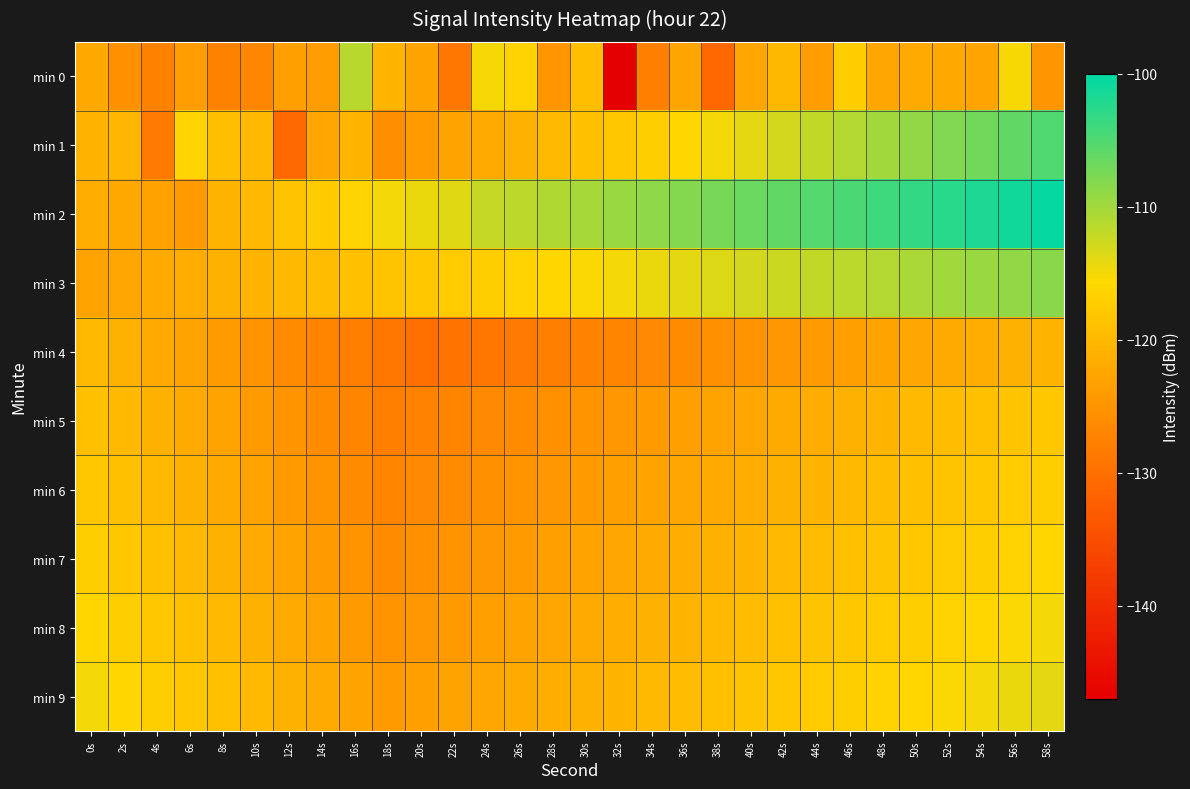

Reading left to right, what are all the values shown in this chart?

min 0: 0s=-122.1	2s=-125.4	4s=-127.6	6s=-123.7	8s=-127.6	10s=-127.0	12s=-123.5	14s=-123.9	16s=-111.3	18s=-120.4	20s=-123.0	22s=-128.9	24s=-115.1	26s=-116.5	28s=-124.8	30s=-119.1	32s=-147.1	34s=-127.9	36s=-122.6	38s=-131.2	40s=-122.3	42s=-120.0	44s=-123.9	46s=-117.2	48s=-122.3	50s=-122.0	52s=-122.2	54s=-122.8	56s=-115.3	58s=-124.7
min 1: 0s=-120.8	2s=-120.3	4s=-128.5	6s=-116.2	8s=-119.2	10s=-119.8	12s=-130.8	14s=-122.4	16s=-120.6	18s=-125.9	20s=-124.0	22s=-123.0	24s=-122.0	26s=-121.0	28s=-120.0	30s=-119.0	32s=-118.0	34s=-117.0	36s=-116.0	38s=-115.0	40s=-114.0	42s=-113.0	44s=-112.0	46s=-111.0	48s=-110.0	50s=-109.0	52s=-108.0	54s=-107.0	56s=-106.0	58s=-105.0
min 2: 0s=-121.5	2s=-122.3	4s=-123.1	6s=-124.0	8s=-120.5	10s=-119.8	12s=-118.6	14s=-117.4	16s=-116.2	18s=-115.0	20s=-114.5	22s=-113.8	24s=-112.2	26s=-111.6	28s=-110.9	30s=-110.2	32s=-109.5	34s=-108.8	36s=-108.1	38s=-107.4	40s=-106.7	42s=-106.0	44s=-105.3	46s=-104.6	48s=-103.9	50s=-103.2	52s=-102.5	54s=-101.8	56s=-101.1	58s=-100.4
min 3: 0s=-123.0	2s=-122.5	4s=-122.0	6s=-121.5	8s=-121.0	10s=-120.5	12s=-120.0	14s=-119.5	16s=-119.0	18s=-118.5	20s=-118.0	22s=-117.5	24s=-117.0	26s=-116.5	28s=-116.0	30s=-115.5	32s=-115.0	34s=-114.5	36s=-114.0	38s=-113.5	40s=-113.0	42s=-112.5	44s=-112.0	46s=-111.5	48s=-111.0	50s=-110.5	52s=-110.0	54s=-109.5	56s=-109.0	58s=-108.5
min 4: 0s=-120.0	2s=-121.0	4s=-122.0	6s=-123.0	8s=-124.0	10s=-125.0	12s=-126.0	14s=-127.0	16s=-128.0	18s=-129.0	20s=-130.0	22s=-129.5	24s=-129.0	26s=-128.5	28s=-128.0	30s=-127.5	32s=-127.0	34s=-126.5	36s=-126.0	38s=-125.5	40s=-125.0	42s=-124.5	44s=-124.0	46s=-123.5	48s=-123.0	50s=-122.5	52s=-122.0	54s=-121.5	56s=-121.0	58s=-120.5
min 5: 0s=-119.0	2s=-120.0	4s=-121.0	6s=-122.0	8s=-123.0	10s=-124.0	12s=-125.0	14s=-126.0	16s=-127.0	18s=-128.0	20s=-127.5	22s=-127.0	24s=-126.5	26s=-126.0	28s=-125.5	30s=-125.0	32s=-124.5	34s=-124.0	36s=-123.5	38s=-123.0	40s=-122.5	42s=-122.0	44s=-121.5	46s=-121.0	48s=-120.5	50s=-120.0	52s=-119.5	54s=-119.0	56s=-118.5	58s=-118.0
min 6: 0s=-118.0	2s=-119.0	4s=-120.0	6s=-121.0	8s=-122.0	10s=-123.0	12s=-124.0	14s=-125.0	16s=-126.0	18s=-127.0	20s=-126.5	22s=-126.0	24s=-125.5	26s=-125.0	28s=-124.5	30s=-124.0	32s=-123.5	34s=-123.0	36s=-122.5	38s=-122.0	40s=-121.5	42s=-121.0	44s=-120.5	46s=-120.0	48s=-119.5	50s=-119.0	52s=-118.5	54s=-118.0	56s=-117.5	58s=-117.0
min 7: 0s=-117.0	2s=-118.0	4s=-119.0	6s=-120.0	8s=-121.0	10s=-122.0	12s=-123.0	14s=-124.0	16s=-125.0	18s=-126.0	20s=-125.5	22s=-125.0	24s=-124.5	26s=-124.0	28s=-123.5	30s=-123.0	32s=-122.5	34s=-122.0	36s=-121.5	38s=-121.0	40s=-120.5	42s=-120.0	44s=-119.5	46s=-119.0	48s=-118.5	50s=-118.0	52s=-117.5	54s=-117.0	56s=-116.5	58s=-116.0
min 8: 0s=-116.0	2s=-117.0	4s=-118.0	6s=-119.0	8s=-120.0	10s=-121.0	12s=-122.0	14s=-123.0	16s=-124.0	18s=-125.0	20s=-124.5	22s=-124.0	24s=-123.5	26s=-123.0	28s=-122.5	30s=-122.0	32s=-121.5	34s=-121.0	36s=-120.5	38s=-120.0	40s=-119.5	42s=-119.0	44s=-118.5	46s=-118.0	48s=-117.5	50s=-117.0	52s=-116.5	54s=-116.0	56s=-115.5	58s=-115.0
min 9: 0s=-115.0	2s=-116.0	4s=-117.0	6s=-118.0	8s=-119.0	10s=-120.0	12s=-121.0	14s=-122.0	16s=-123.0	18s=-124.0	20s=-123.5	22s=-123.0	24s=-122.5	26s=-122.0	28s=-121.5	30s=-121.0	32s=-120.5	34s=-120.0	36s=-119.5	38s=-119.0	40s=-118.5	42s=-118.0	44s=-117.5	46s=-117.0	48s=-116.5	50s=-116.0	52s=-115.5	54s=-115.0	56s=-114.5	58s=-114.0